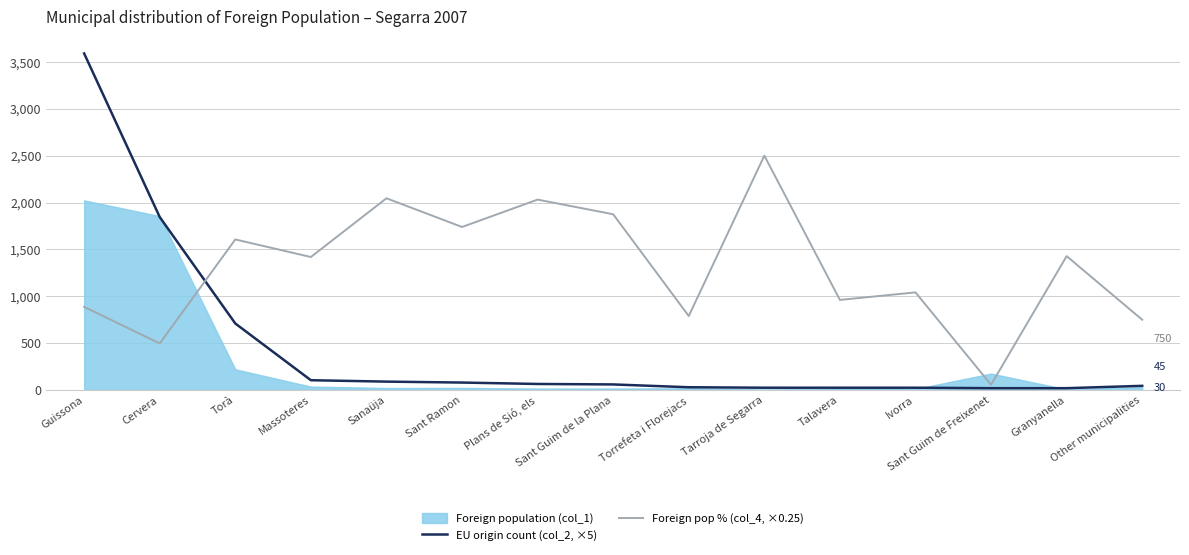

At which label does EU origin count (col_2, ×5) reach its peak?

Guissona